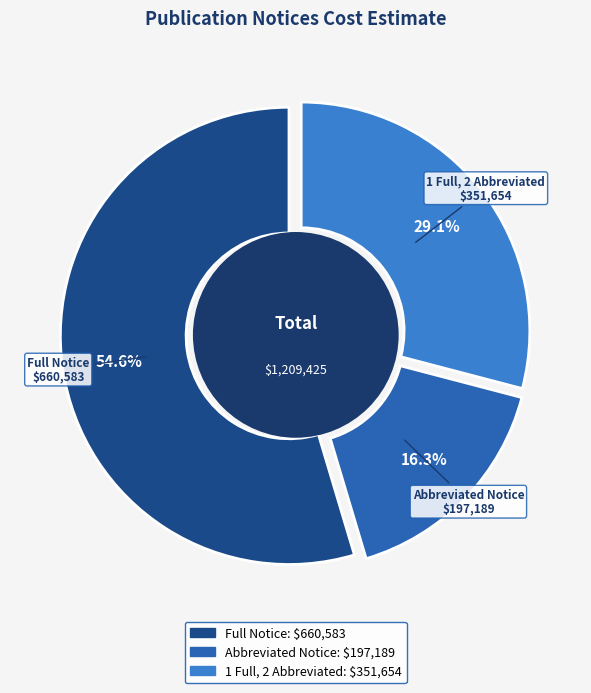

Between Full Notice and Abbreviated Notice, which is larger?

Full Notice